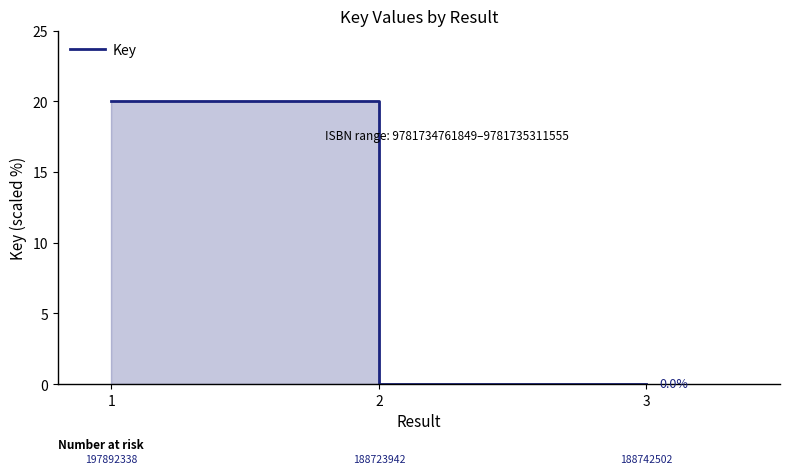

How many lines are shown in the chart?

1